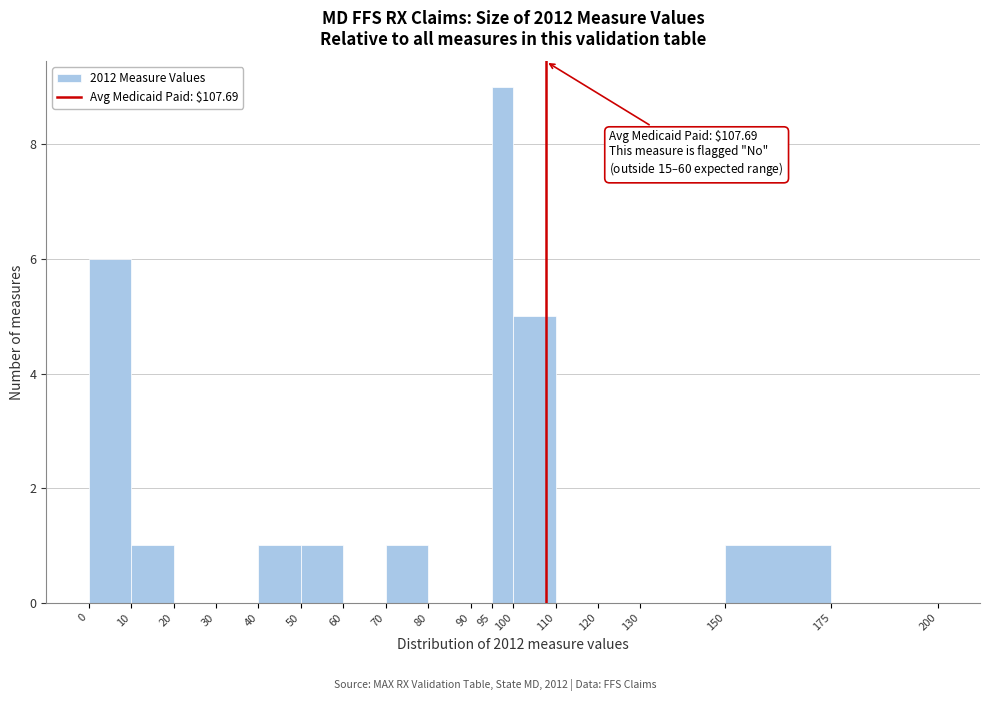

Which range on the x-axis has the tallest bar?

95 to 100